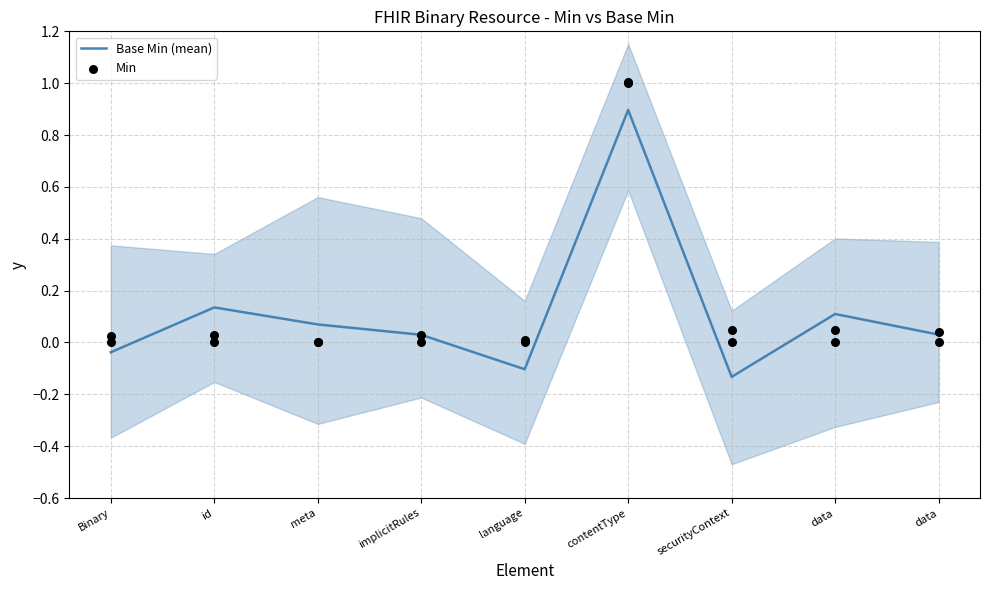

Which series reaches the minimum Y coordinate?

Base Min (mean)